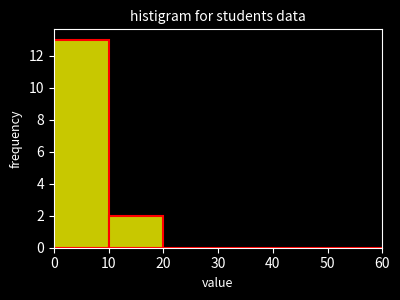

What is the height of the bar covering 0 to 10 on the x-axis? The values are not printed on the chart, so give them approximately, as read against the axis.

13